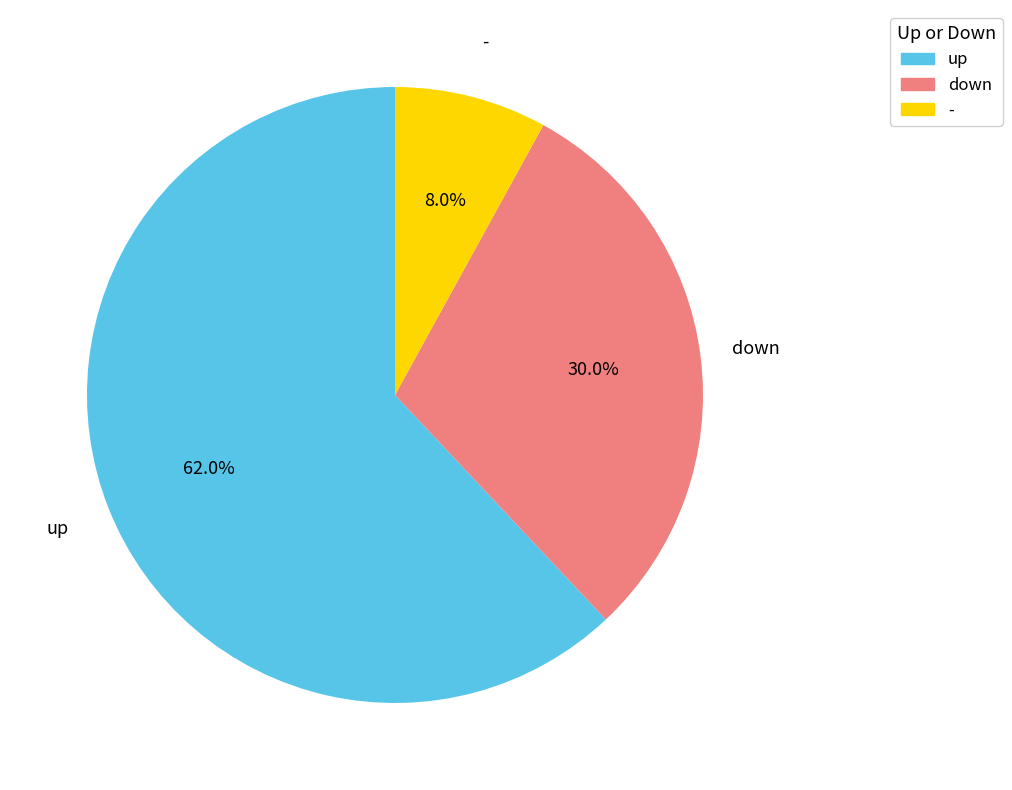

To the nearest percent, what is the difference between the - and down slice percentages?

22%